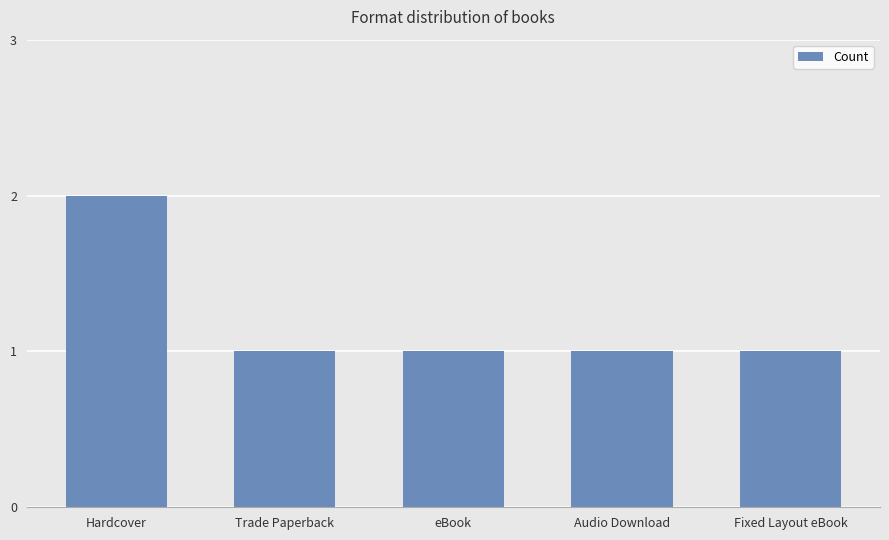

Which label corresponds to the largest value in the chart?

Hardcover